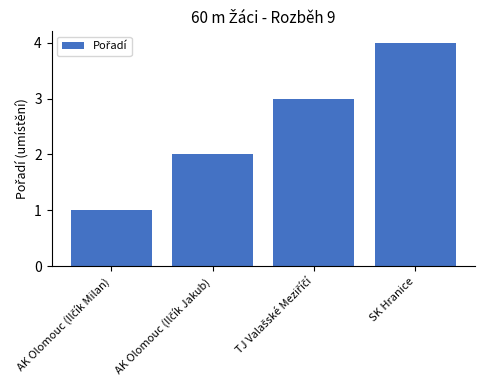

Is it true that the value at SK Hranice is 1?

False